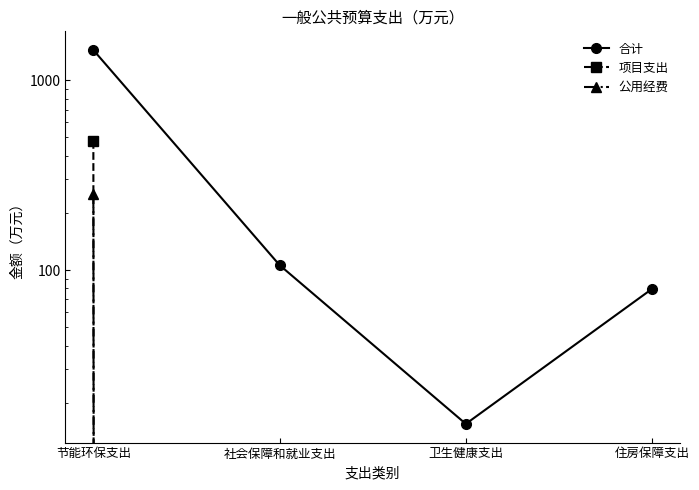

Rank the series by their maximum value, from highest to lowest.

合计, 项目支出, 公用经费